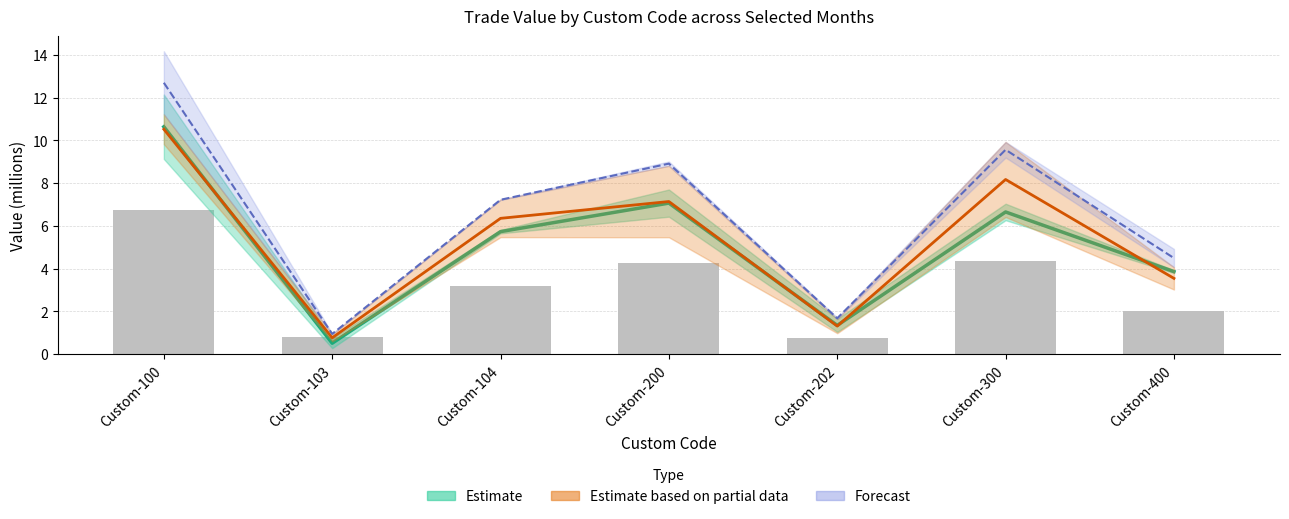

Which label corresponds to the largest value in the chart?

Custom-100